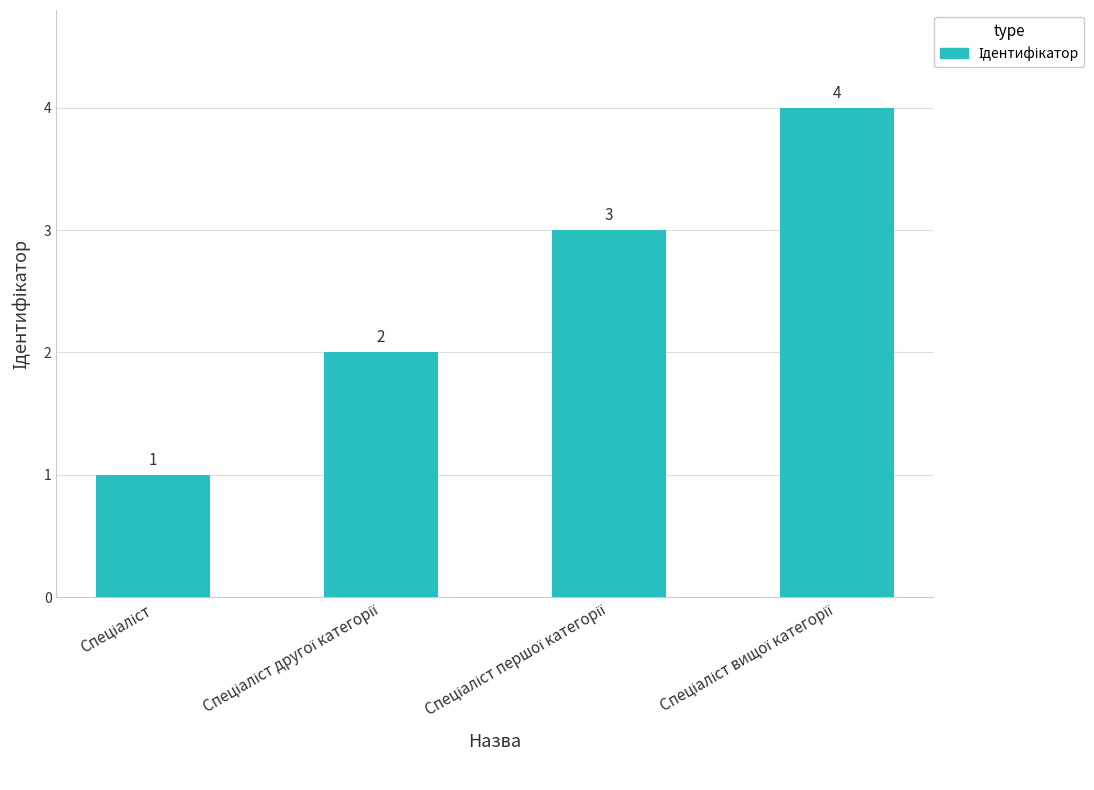

Are the bars horizontal?

No